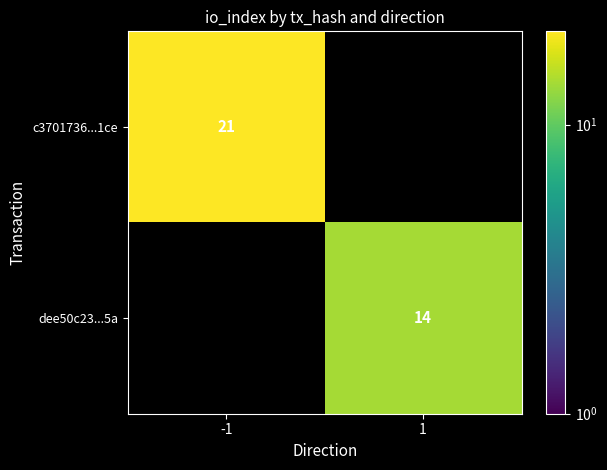

At which category does the chart reach its peak across all series?

-1